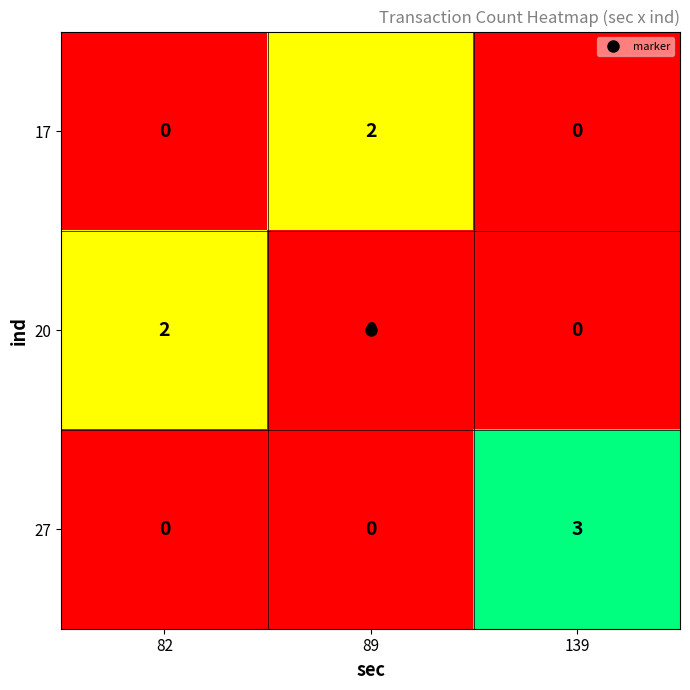

What is the total value across all series at 139?

3